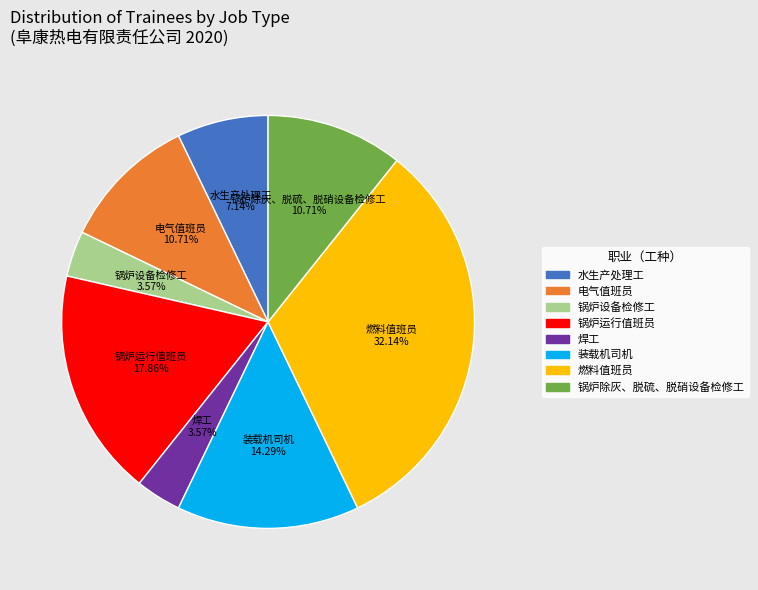

Is 水生产处理工 the majority of the pie?

No